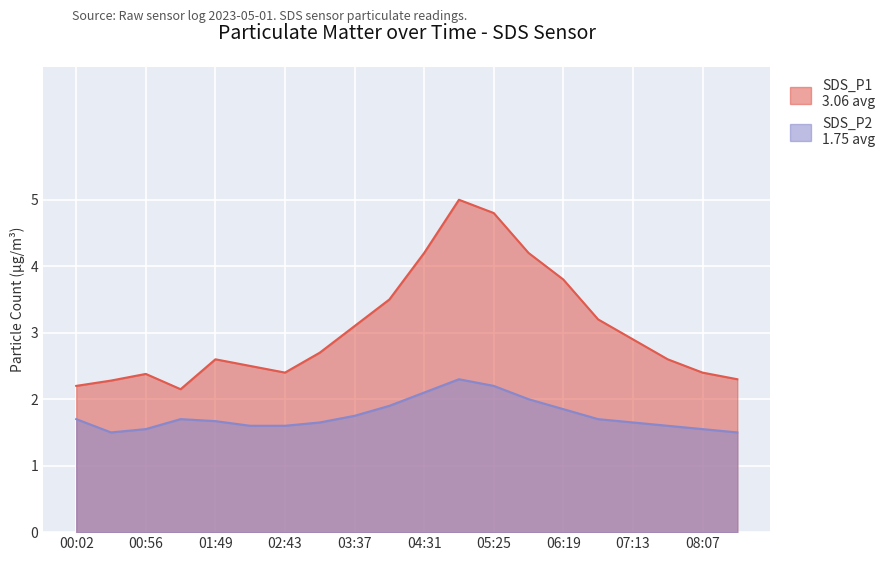

Reading left to right, list all the values displayed in this chart.

SDS_P1: 00:02=2.2	00:29=2.3	00:56=2.4	01:22=2.1	01:49=2.6	02:16=2.5	02:43=2.4	03:10=2.7	03:37=3.1	04:04=3.5	04:31=4.2	04:58=5.0	05:25=4.8	05:52=4.2	06:19=3.8	06:46=3.2	07:13=2.9	07:40=2.6	08:07=2.4	08:34=2.3
SDS_P2: 00:02=1.7	00:29=1.5	00:56=1.6	01:22=1.7	01:49=1.7	02:16=1.6	02:43=1.6	03:10=1.6	03:37=1.8	04:04=1.9	04:31=2.1	04:58=2.3	05:25=2.2	05:52=2.0	06:19=1.9	06:46=1.7	07:13=1.6	07:40=1.6	08:07=1.6	08:34=1.5